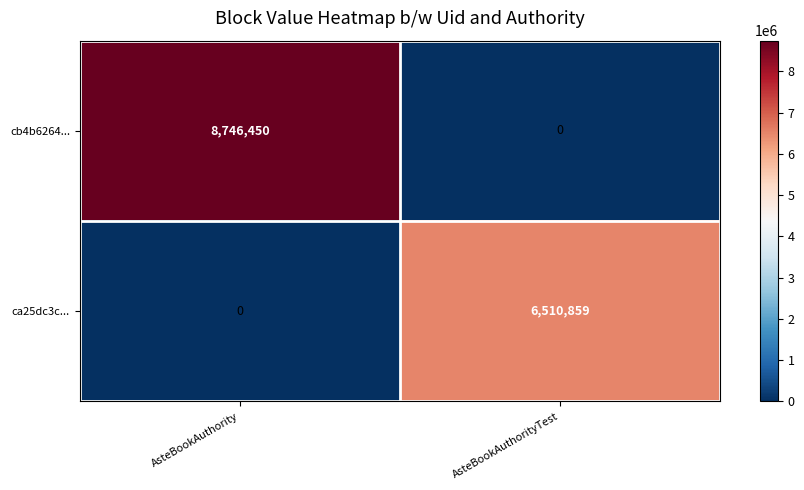

Which series has the largest range (max minus min)?

cb4b6264...